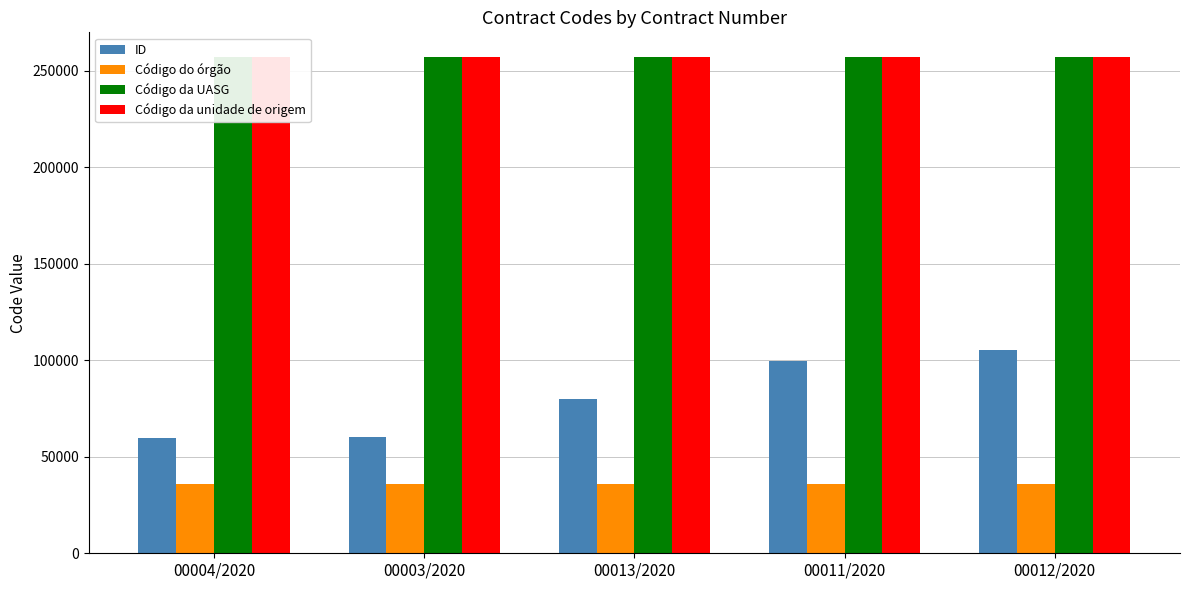

True or false: Código do órgão has a value of 50757 at 00013/2020.

False